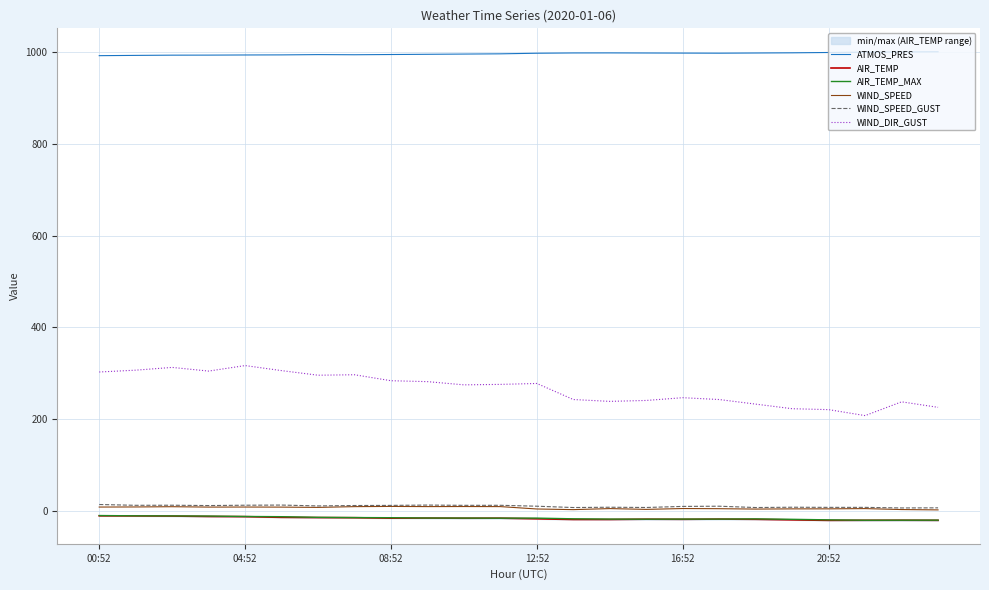

Which has a higher value, 23 or 15?

23